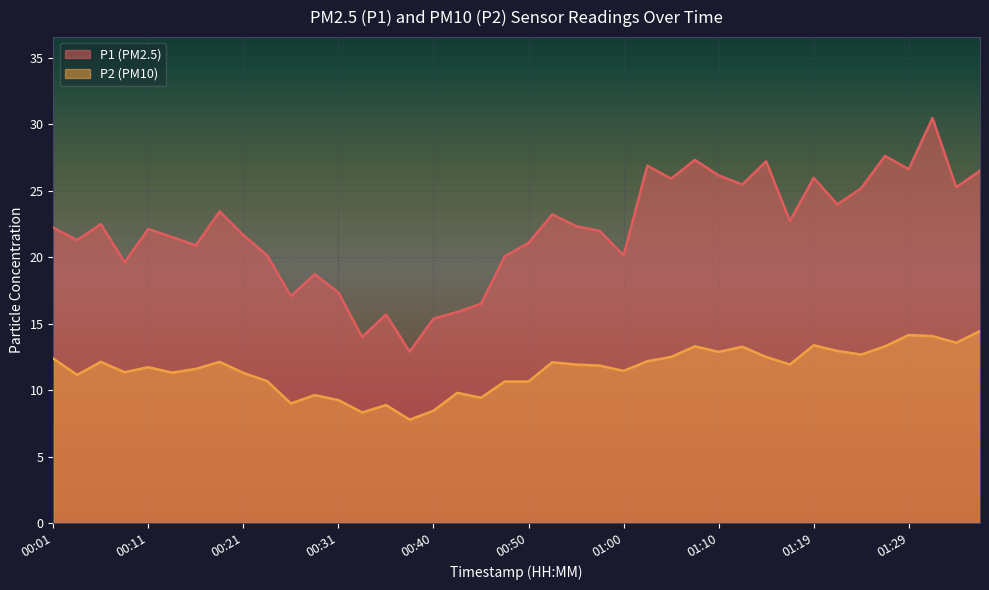

At which category is the sum across all series the highest?

01:32